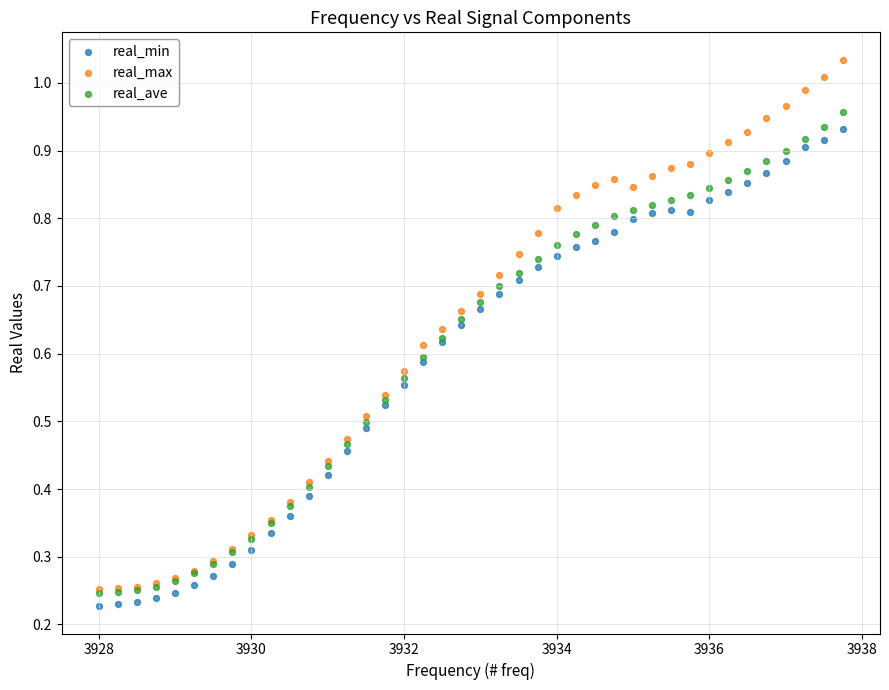

Which series reaches the maximum Y coordinate?

real_max